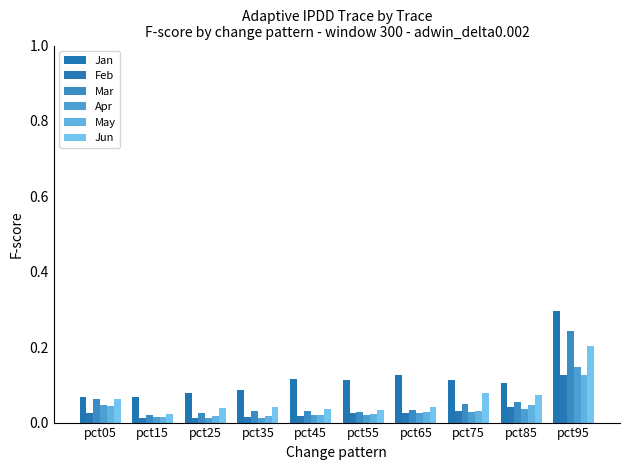

The Feb series shows 0.0 at pct75. True or false?

True